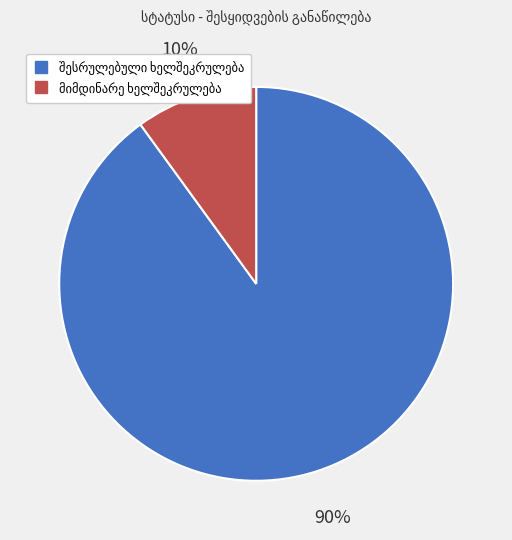

Is there a majority slice in this chart?

Yes